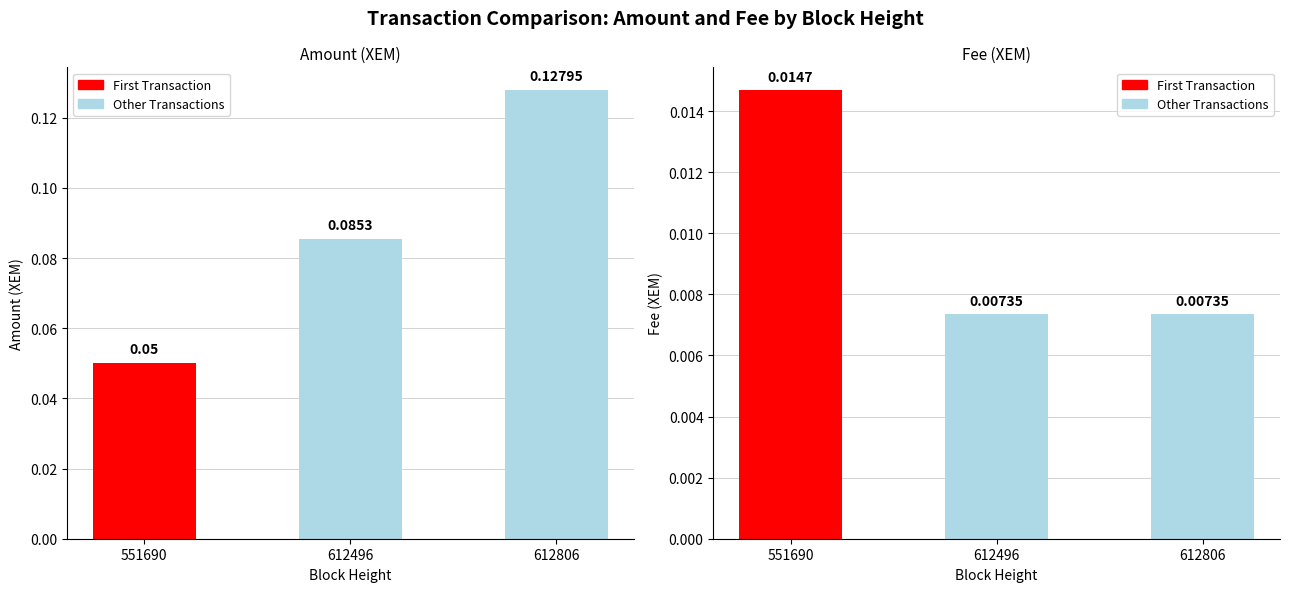

Where is Amount nearest to the value 0?

551690